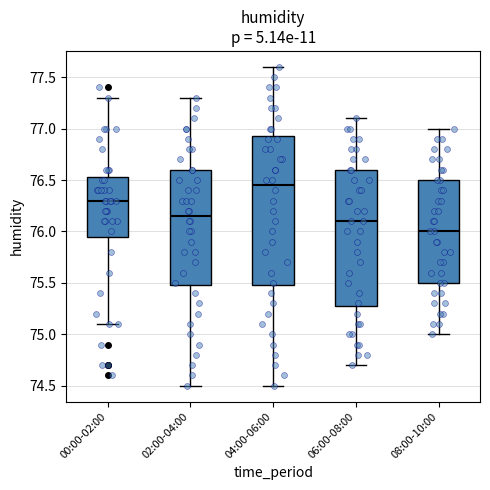

Comparing the boxes themselves (not the whiskers), which one is the tallest?

04:00-06:00